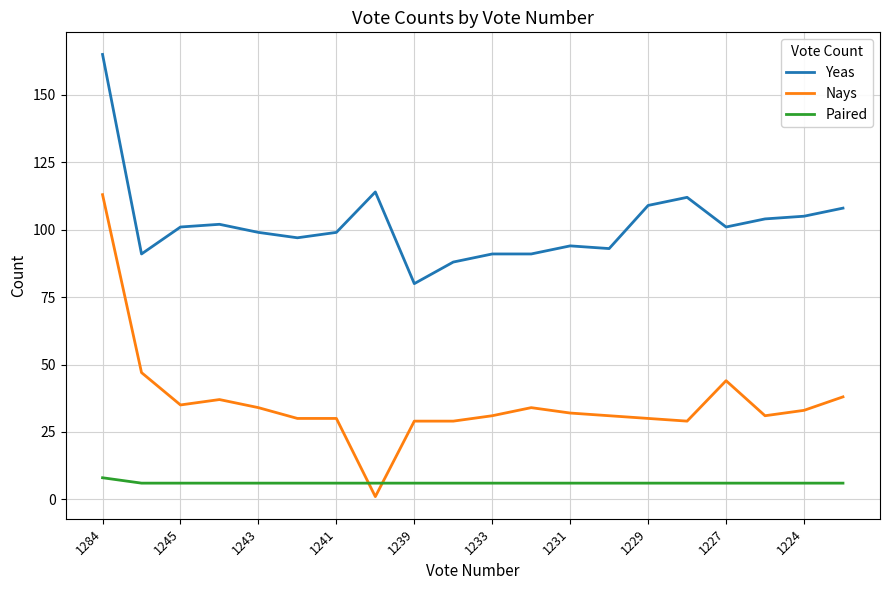

Rank the series by their maximum value, from highest to lowest.

Yeas, Nays, Paired